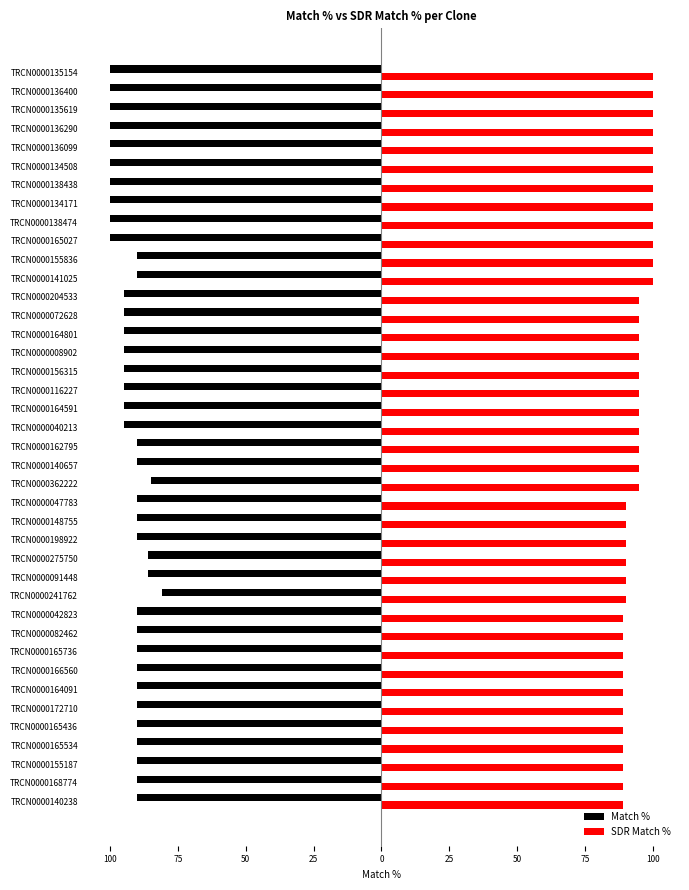

What are all the series names shown in the legend?

Match %, SDR Match %